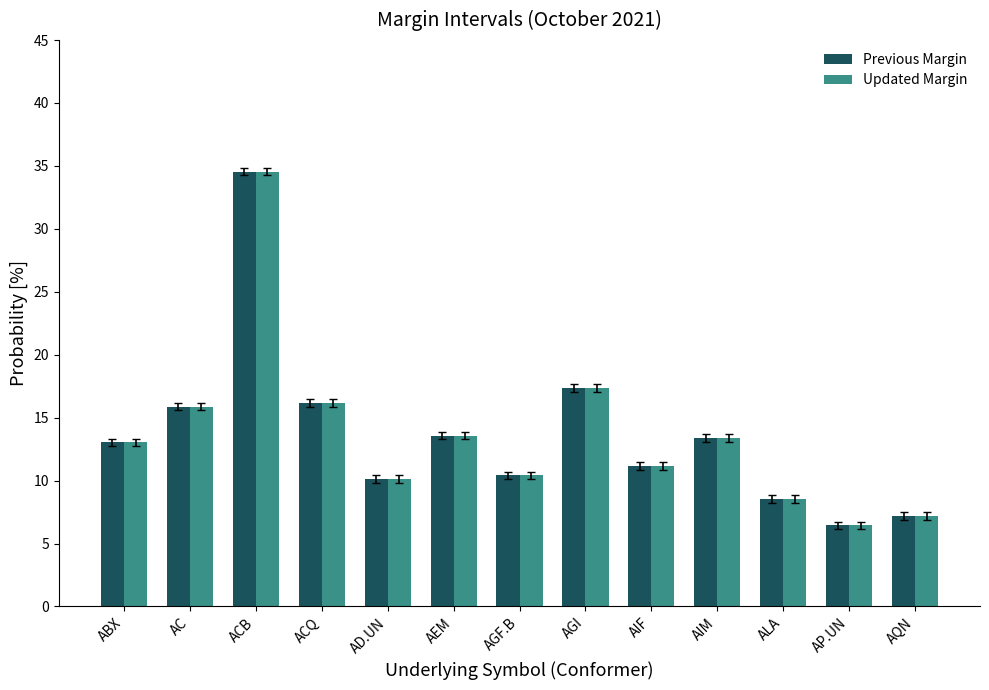

What are all the series names shown in the legend?

Previous Margin, Updated Margin